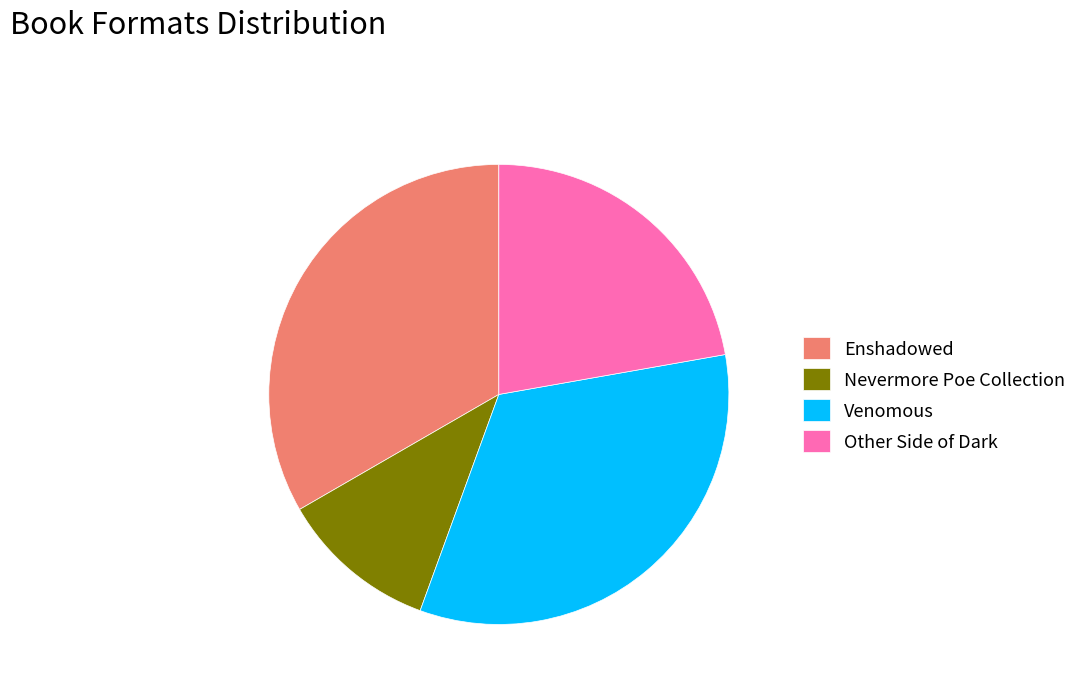

What is the ratio of the value at Nevermore Poe Collection to the value at Other Side of Dark?

0.5